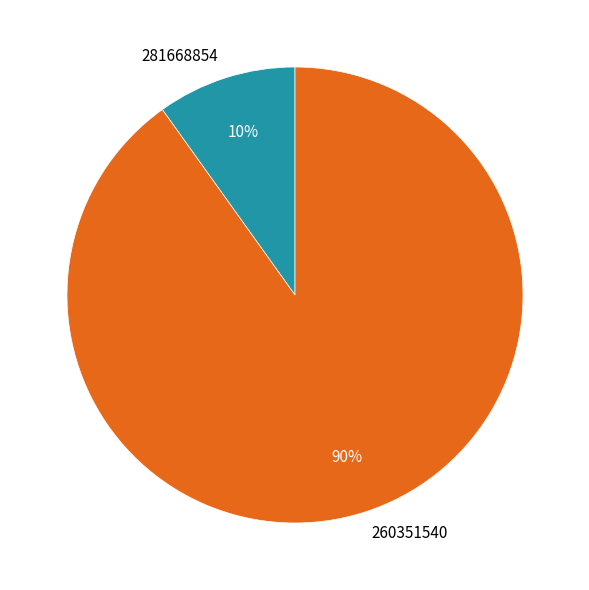

Which slice represents more than half of the pie?

260351540